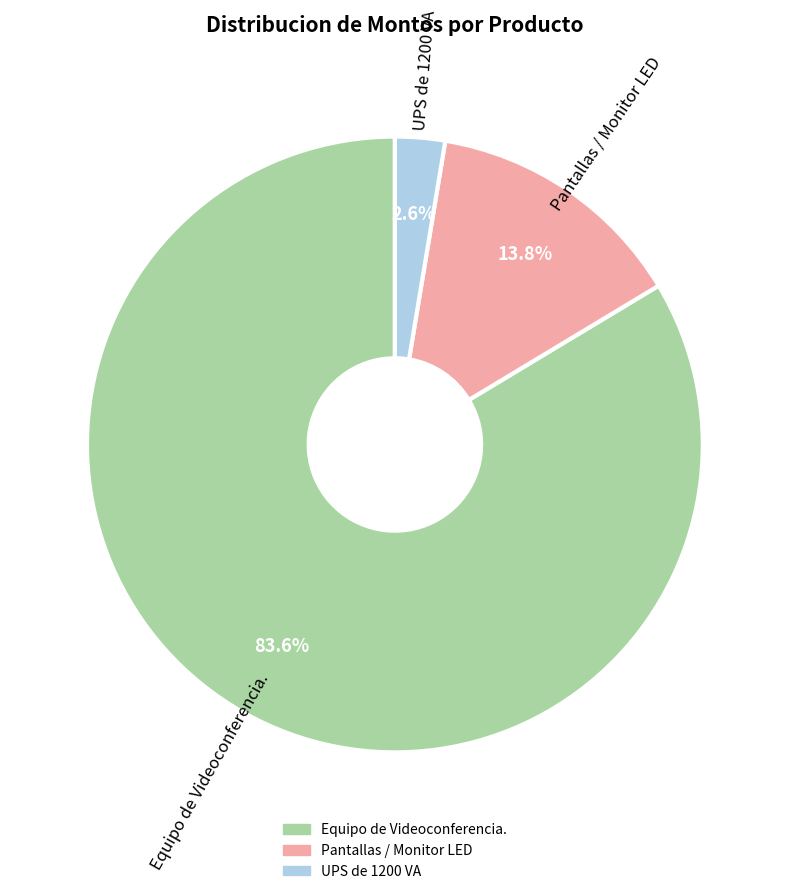

To the nearest percent, what is the combined percentage of Pantallas / Monitor LED and UPS de 1200 VA?

16%